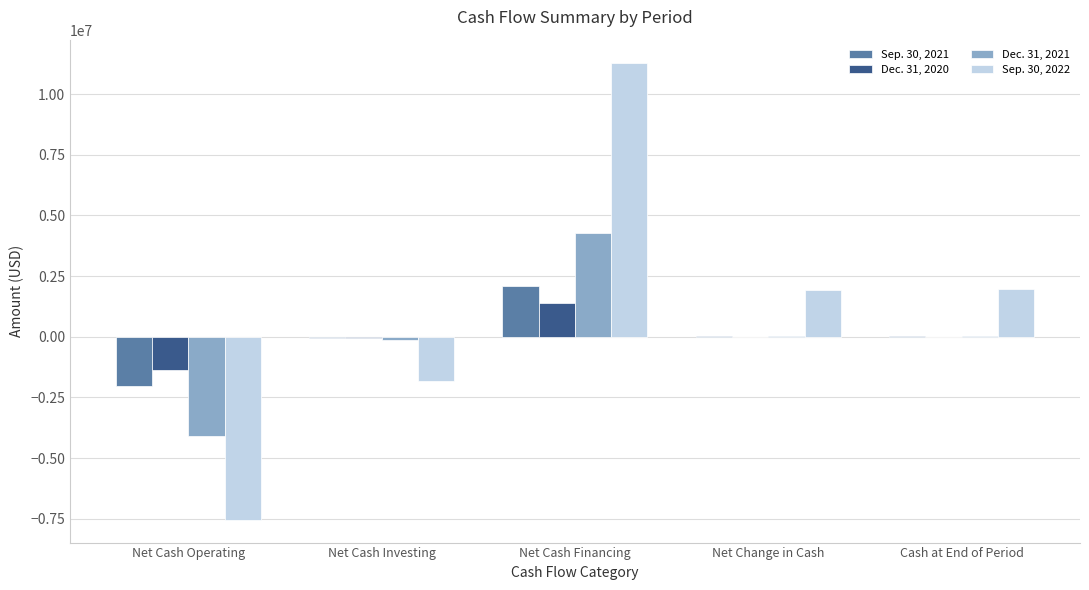

At which category is the sum across all series the highest?

Net Cash Financing